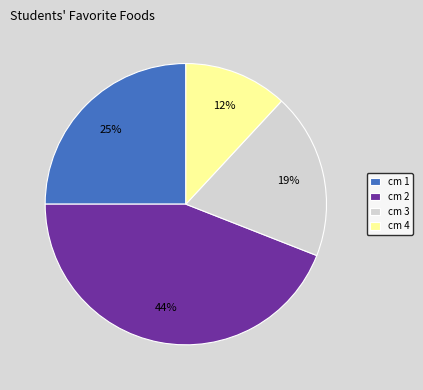

Does cm 4 represent more than half of the total?

No